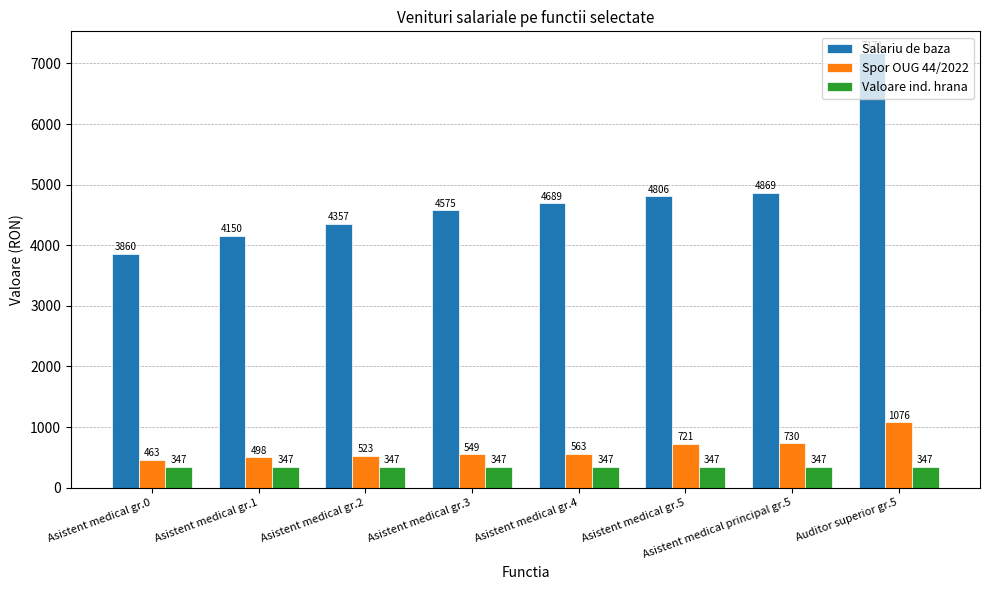

Between Asistent medical gr.3 and Asistent medical gr.4, which series saw the biggest shift?

Salariu de baza